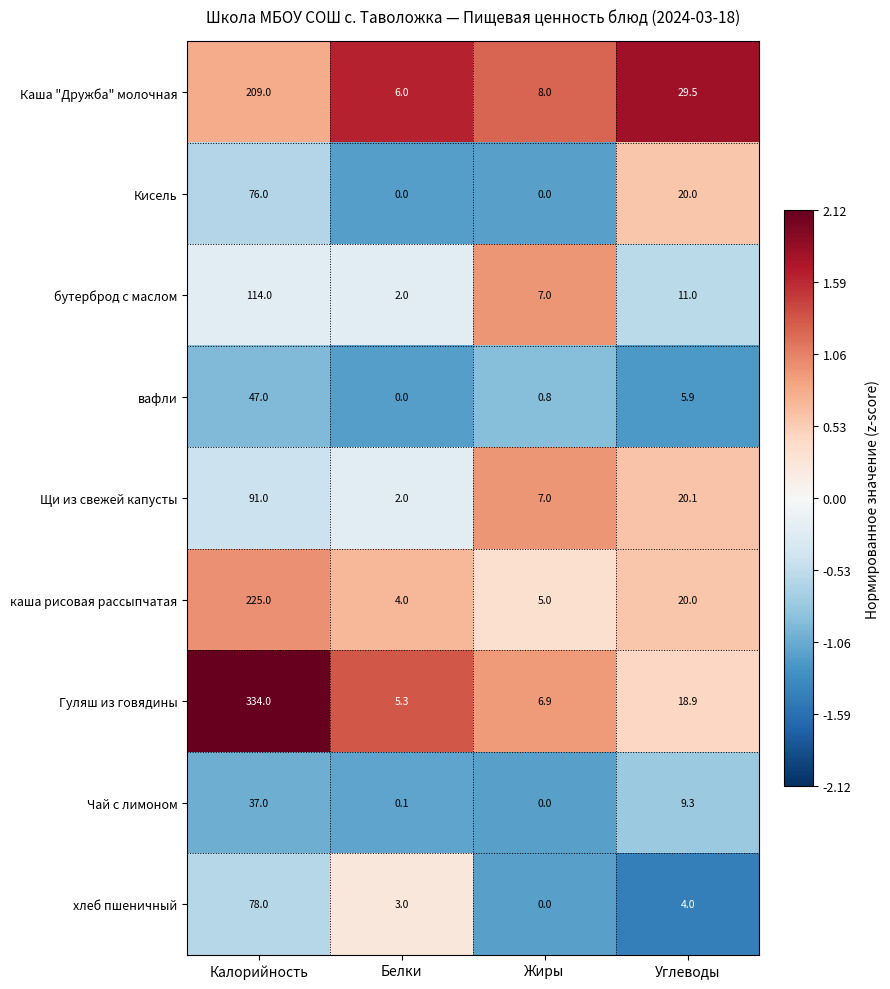

What is the minimum value shown in the chart?

0.0